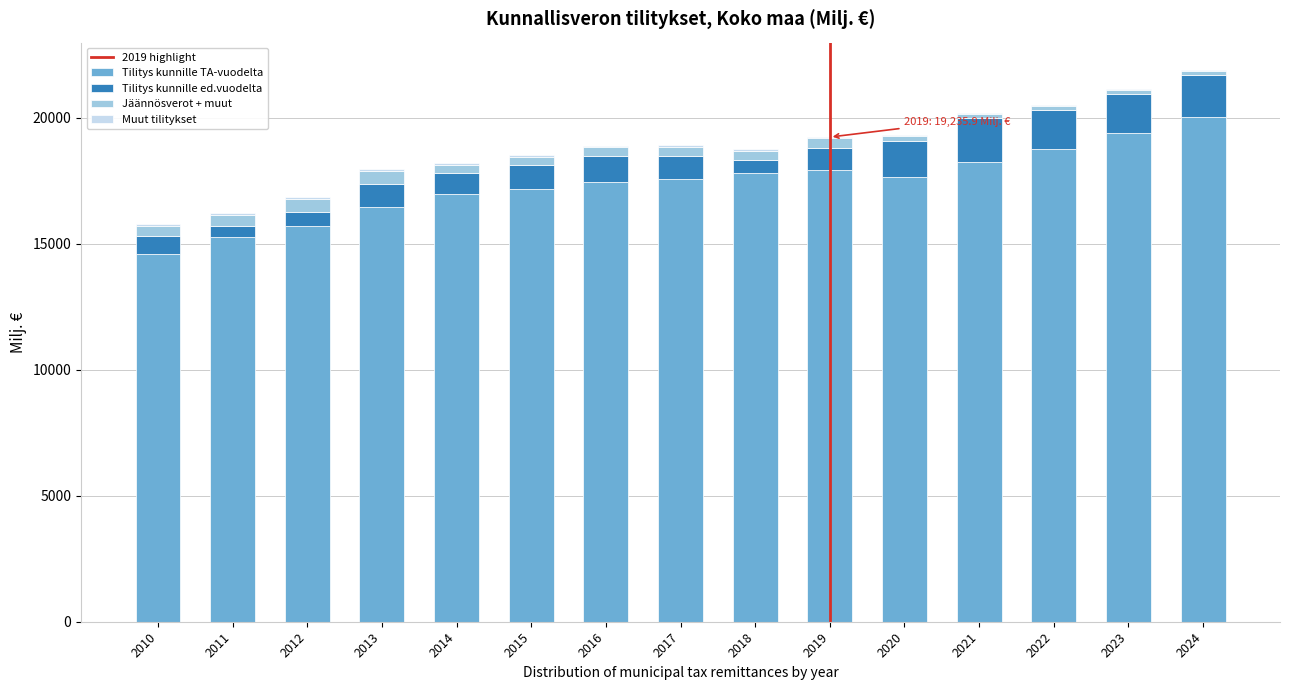

True or false: Tilitys kunnille TA-vuodelta has a value of 8063.3 at 2016.

False